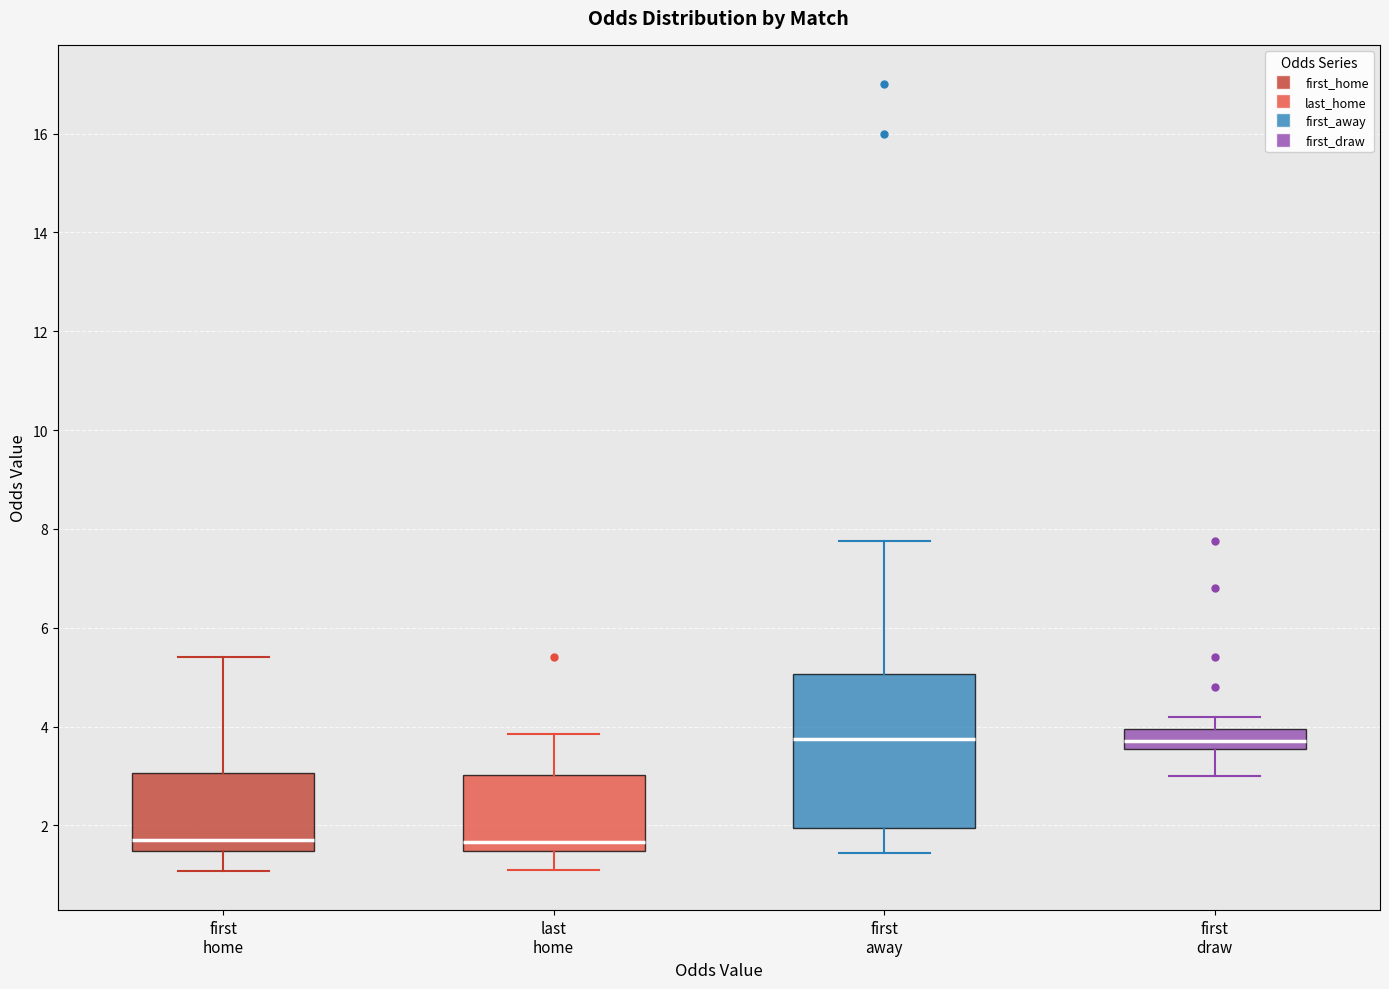

Reading left to right, transcribe this box plot: for each box, give where its median line is, the range the box spans, and where its two whiskers end, as read against the y-axis. The values are not printed on the chart, so give them approximately, as read against the axis.

first home: median 1.8, box 1.4 to 3.0, whiskers 1.0 to 5.4
last home: median 1.6, box 1.4 to 3.0, whiskers 1.0 to 3.8
first away: median 3.8, box 2.0 to 5.0, whiskers 1.4 to 7.8
first draw: median 3.8, box 3.6 to 4.0, whiskers 3.0 to 4.2